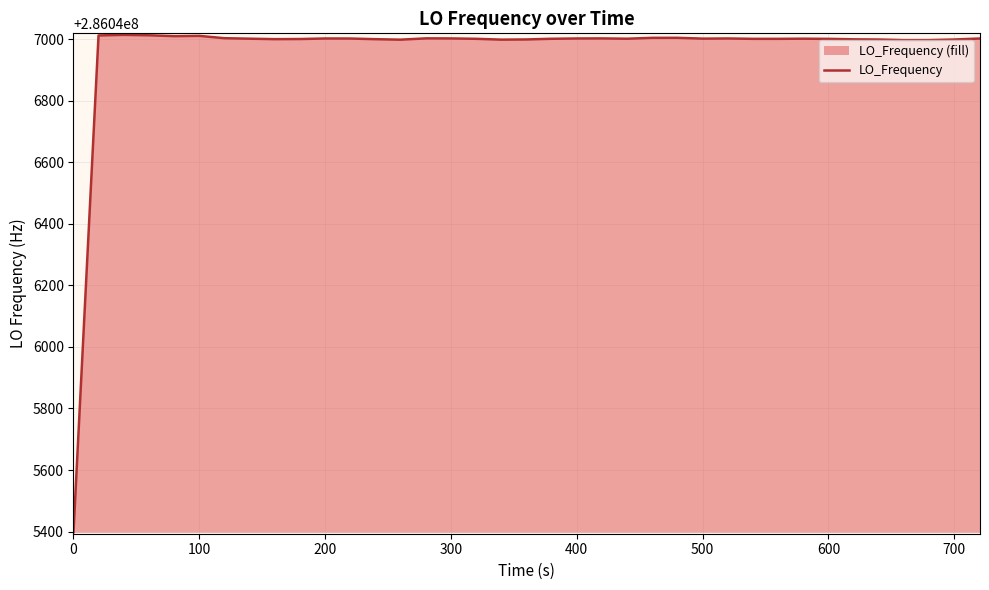

What is the smallest value displayed?

286045398.1